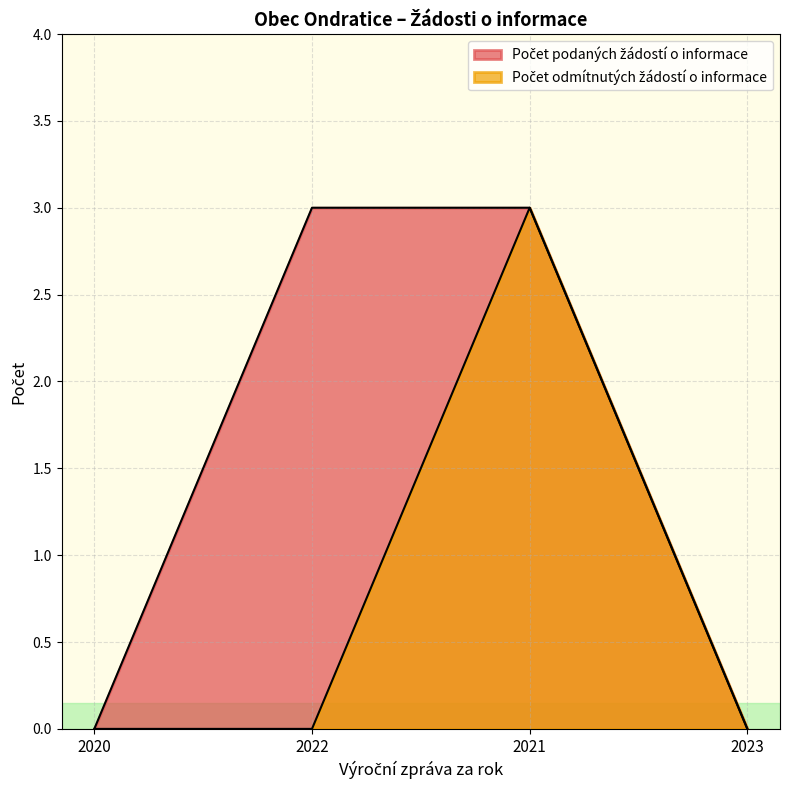

What position from the left is 2021?

3